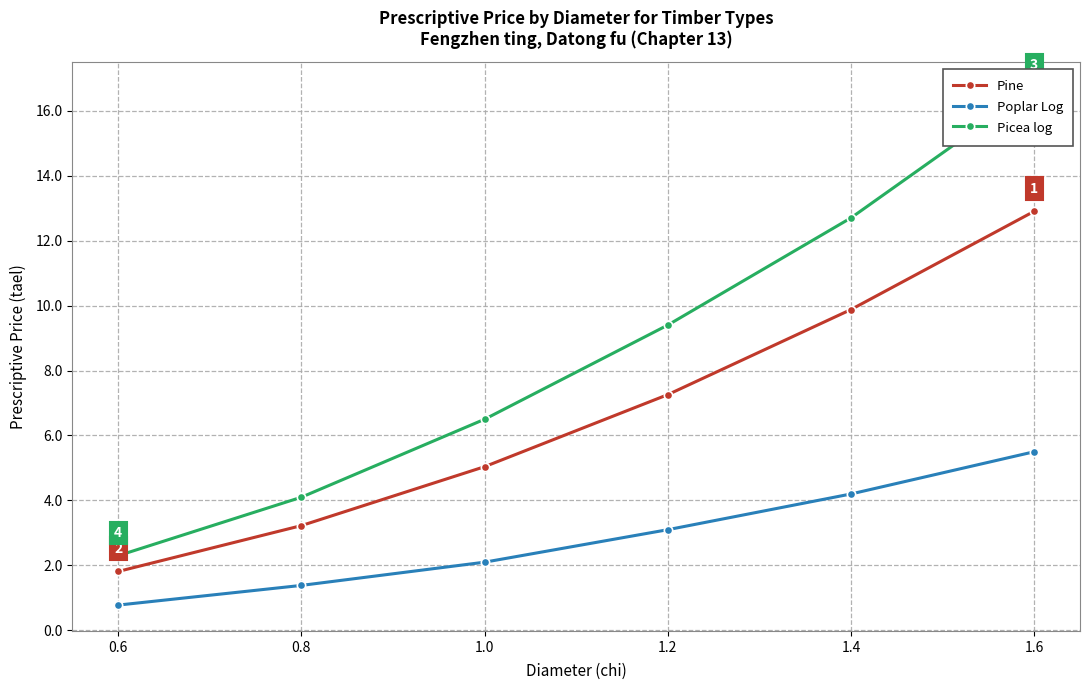

At which category is the sum across all series the highest?

1.6